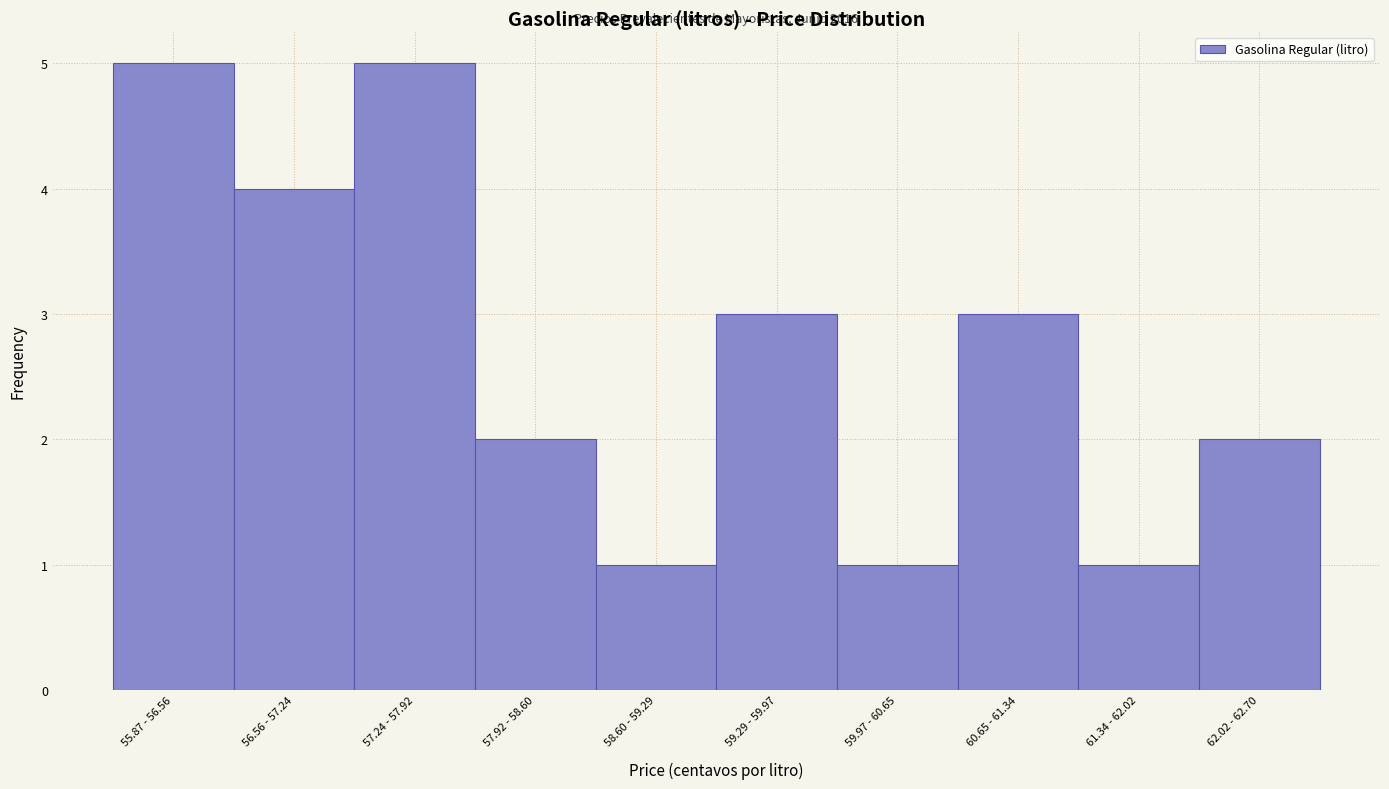

Reading right to left, list all the values displayed in this chart.

62.02 - 62.70=2	61.34 - 62.02=1	60.65 - 61.34=3	59.97 - 60.65=1	59.29 - 59.97=3	58.60 - 59.29=1	57.92 - 58.60=2	57.24 - 57.92=5	56.56 - 57.24=4	55.87 - 56.56=5